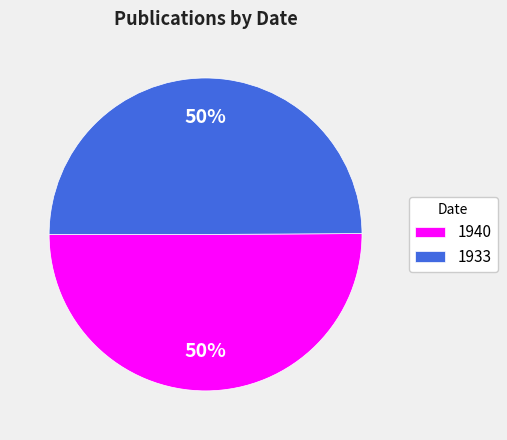

How many segments does this pie chart have?

2